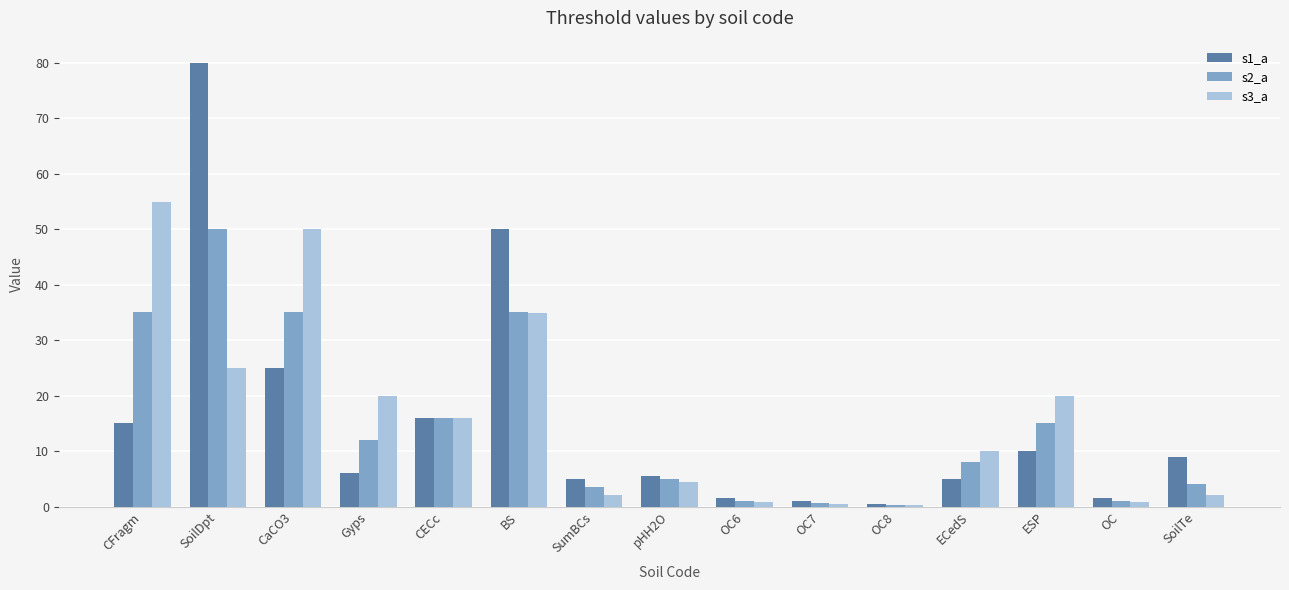

What is the difference between the maximum and minimum values in the s3_a series?

54.7